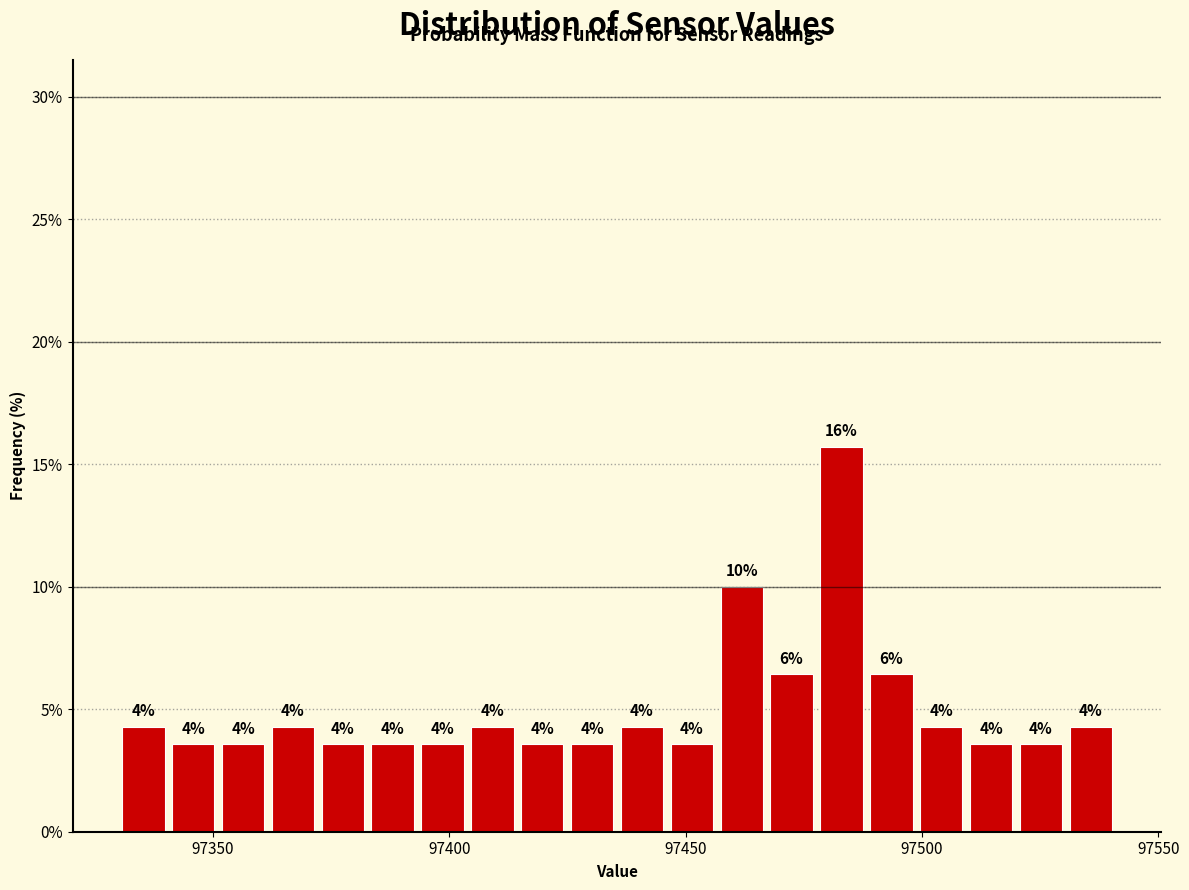

Read against the x-axis, roughly where is the centre of the tallest bar?

97485